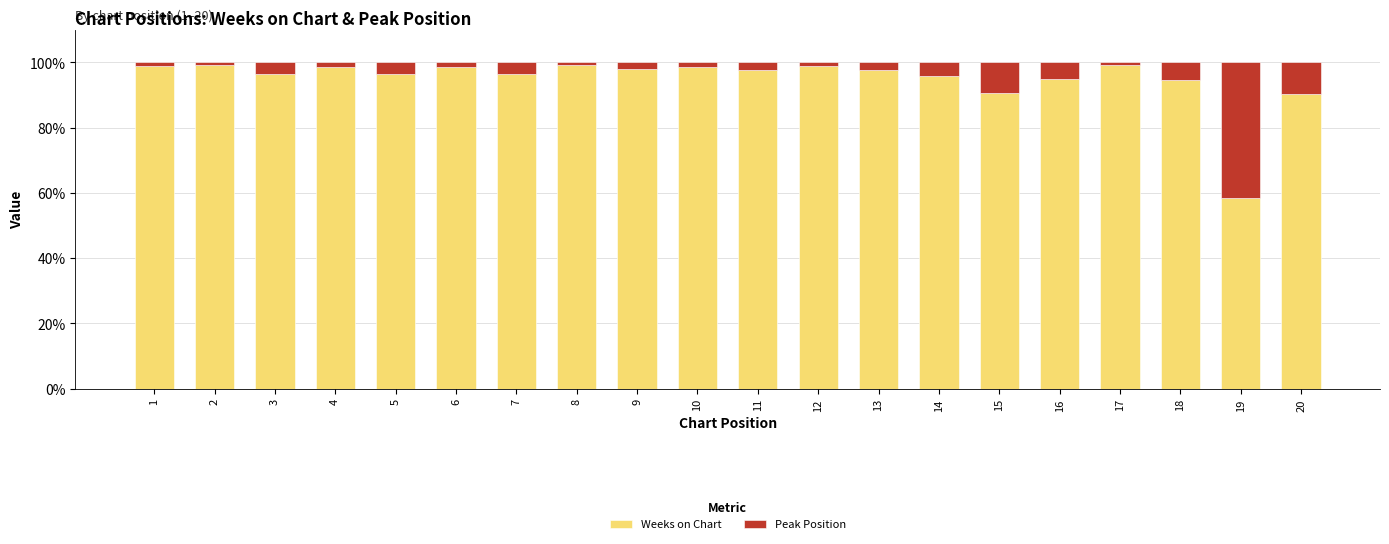

True or false: Weeks on Chart has a value of 90.3 at 20.

True